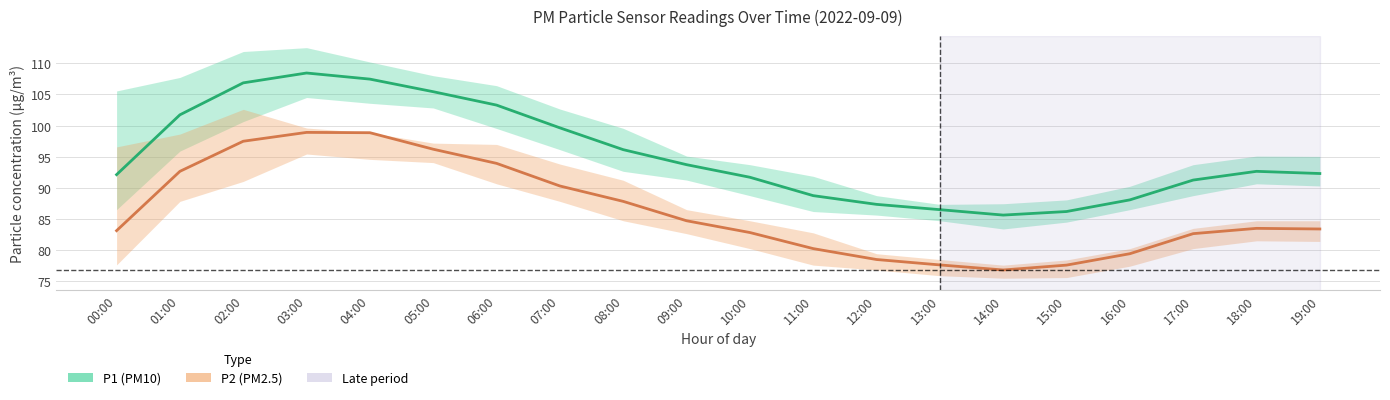

Which category has the highest value in the P1 series?

03:00